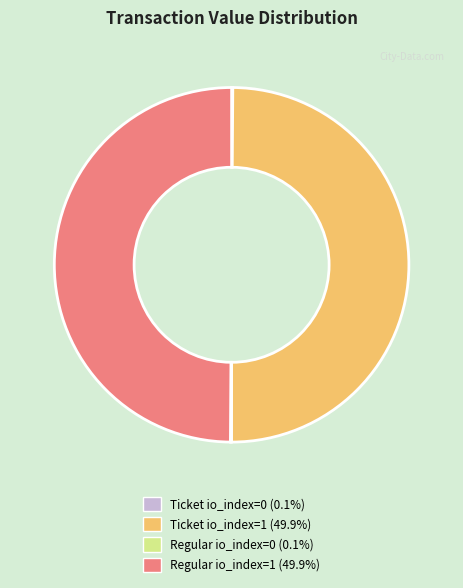

What is the ratio of the value at Regular io_index=1 to the value at Ticket io_index=1?

1.0